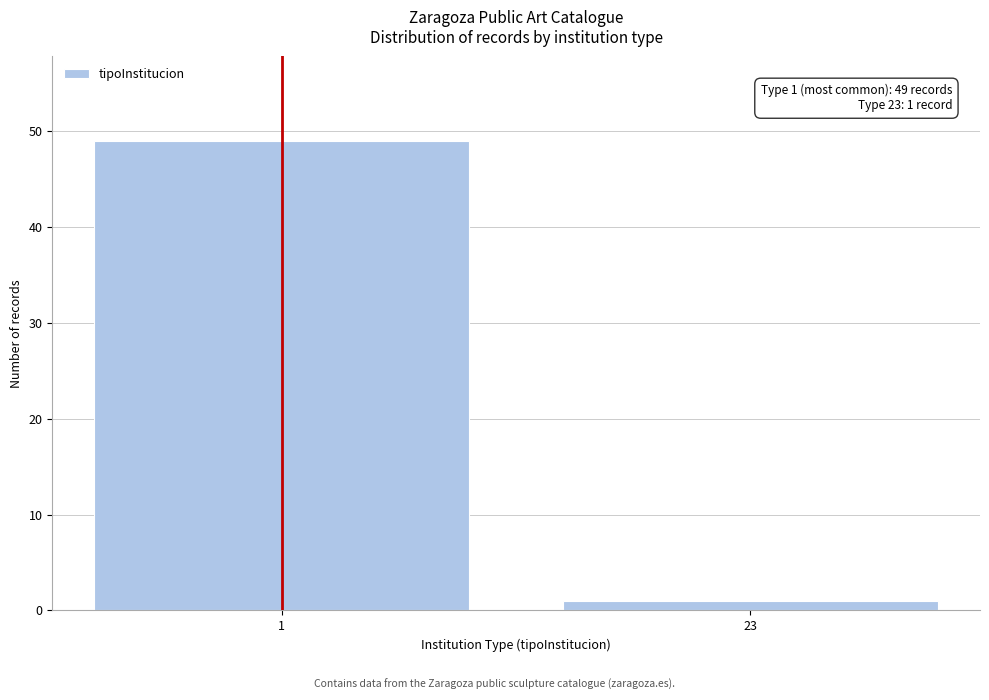

Reading left to right, list all the values displayed in this chart.

1=49	23=1